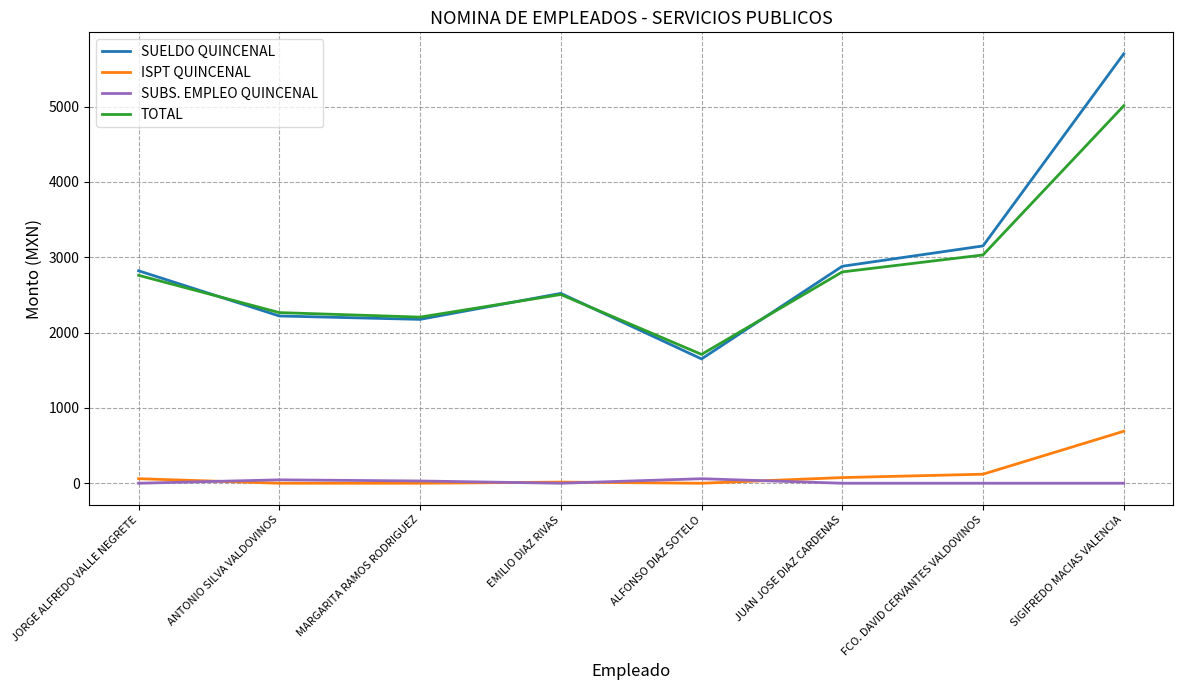

Which series has the largest total across all categories?

SUELDO QUINCENAL